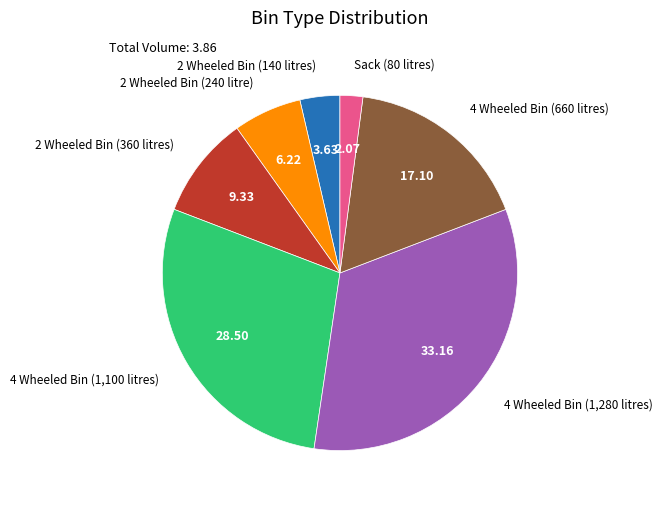

Is there any slice that represents more than half of the pie?

No